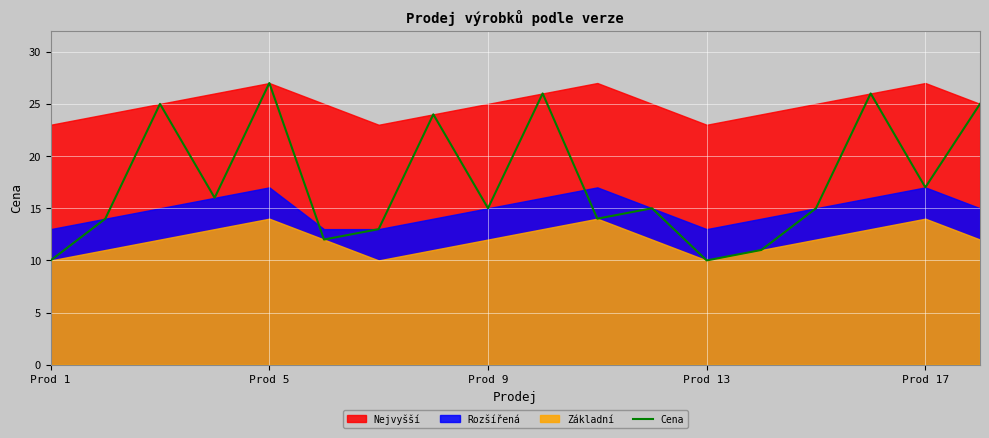

How many points are lower than both their immediate neighbors (excluding endpoints)?

6